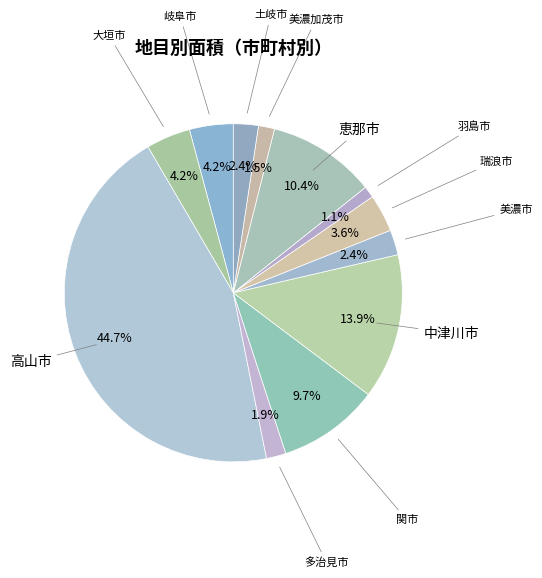

Count the number of slices in the pie.

12